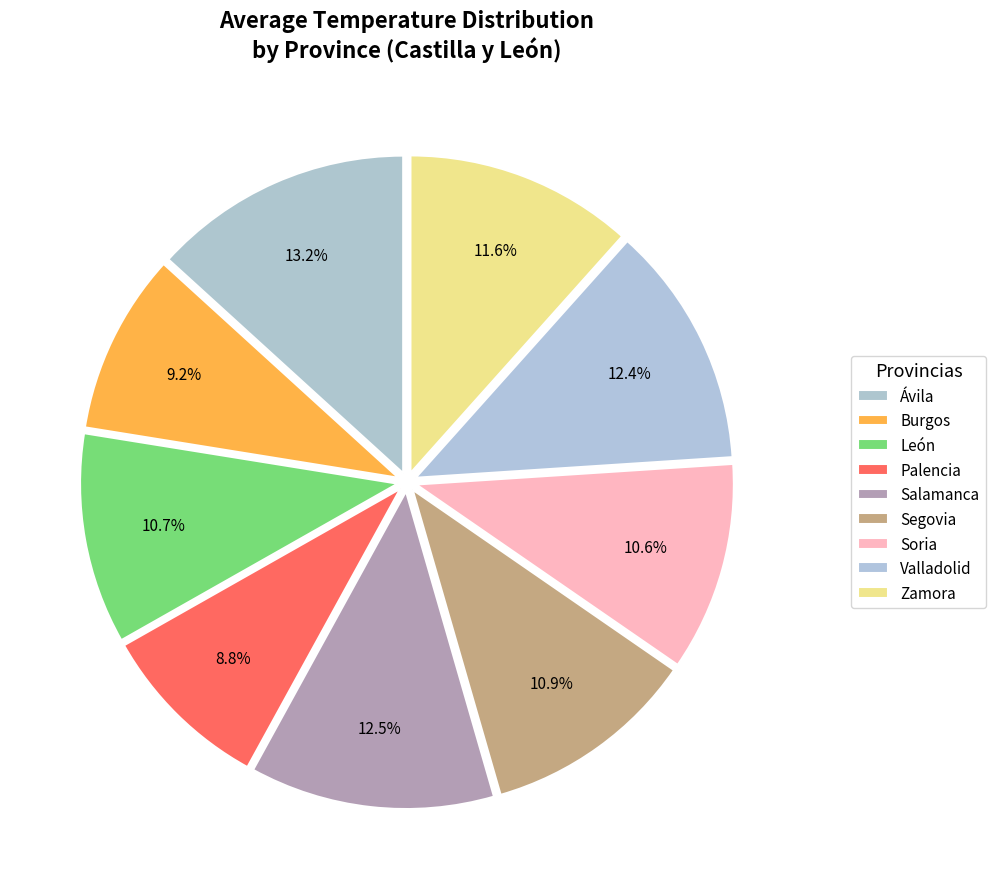

What is the ratio of the value at Zamora to the value at Burgos?

1.3